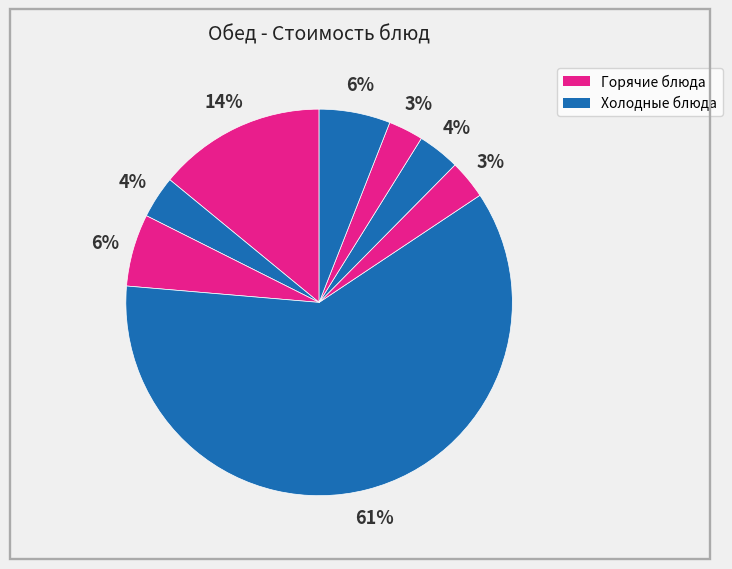

How many segments does this pie chart have?

8